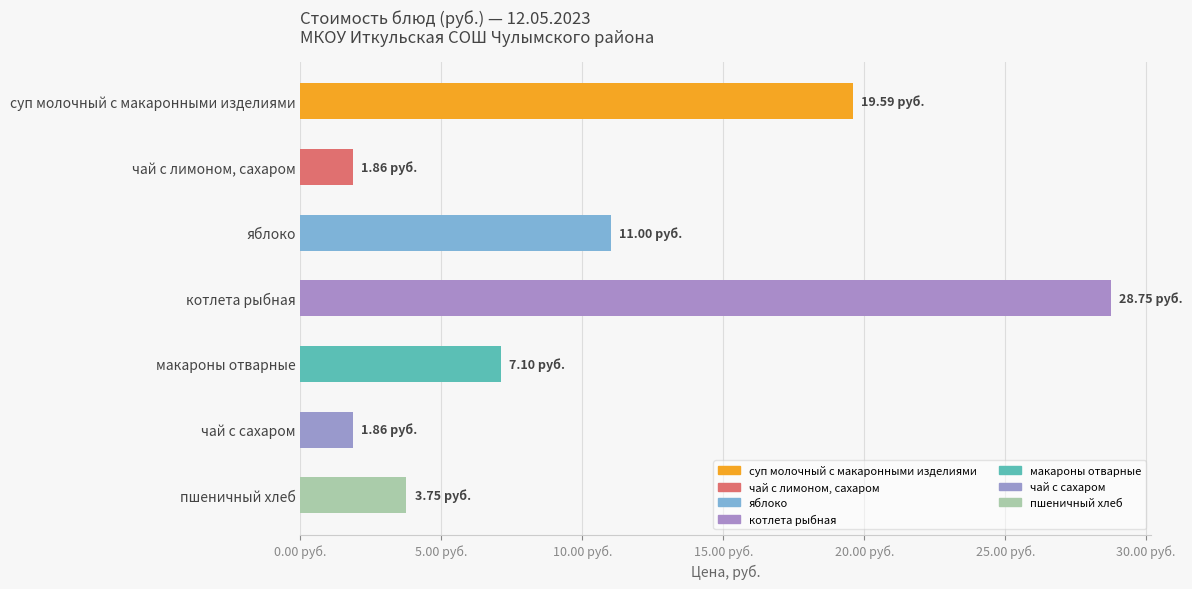

Are the bars grouped side by side (vs. stacked)?

No